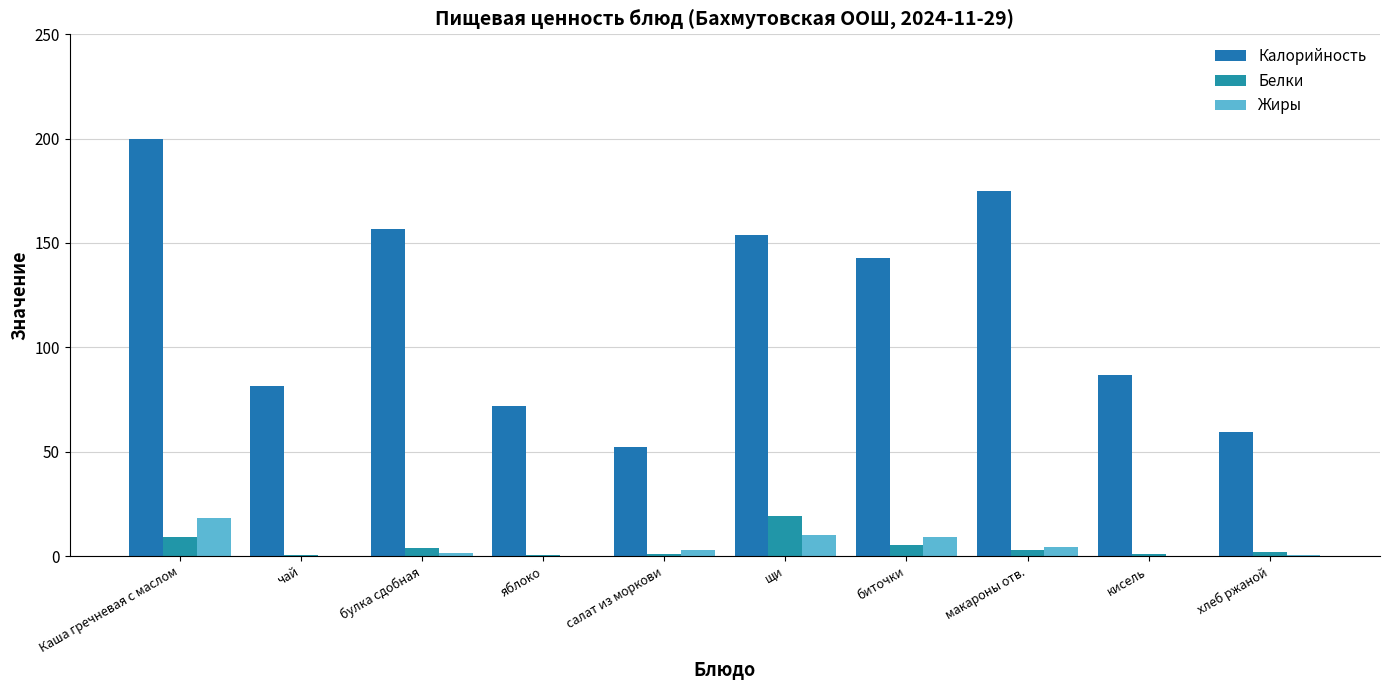

What are all the series names shown in the legend?

Калорийность, Белки, Жиры